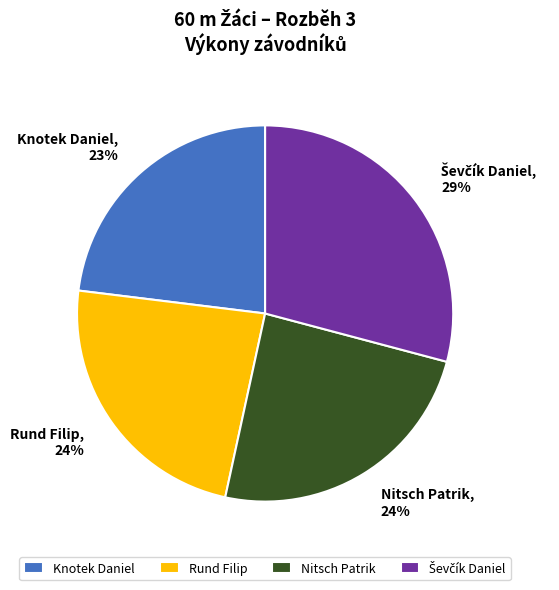

True or false: Knotek Daniel accounts for 23% of the total.

True